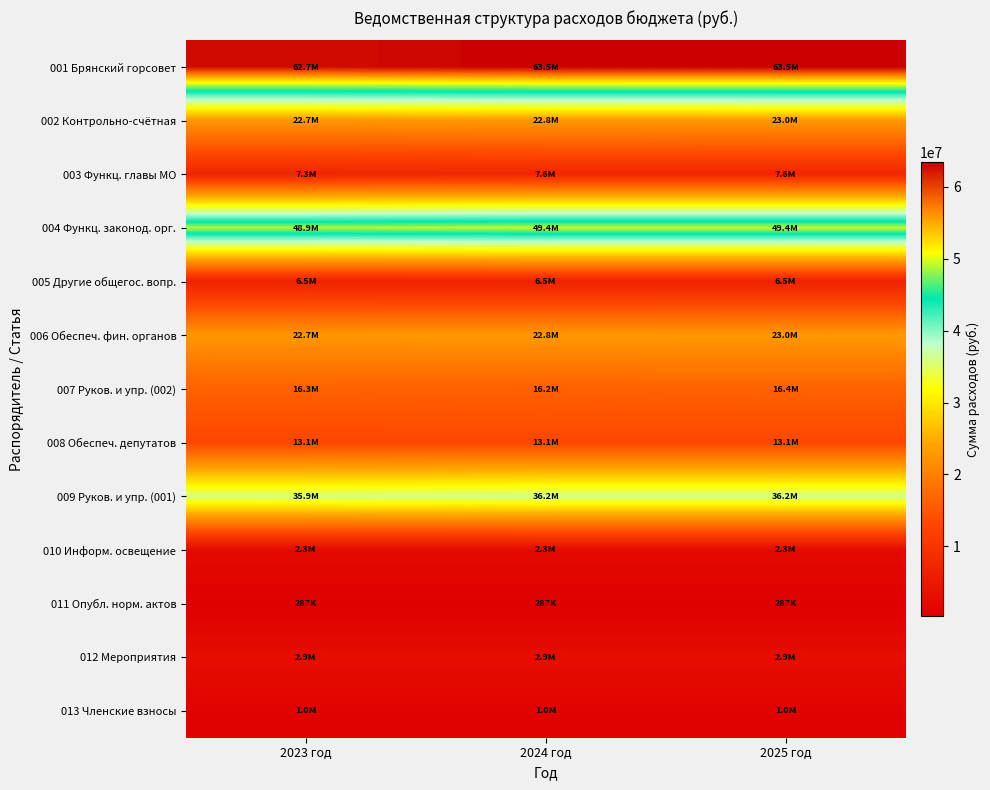

What is the difference between the highest and lowest values at 2025 год?

63163702.0